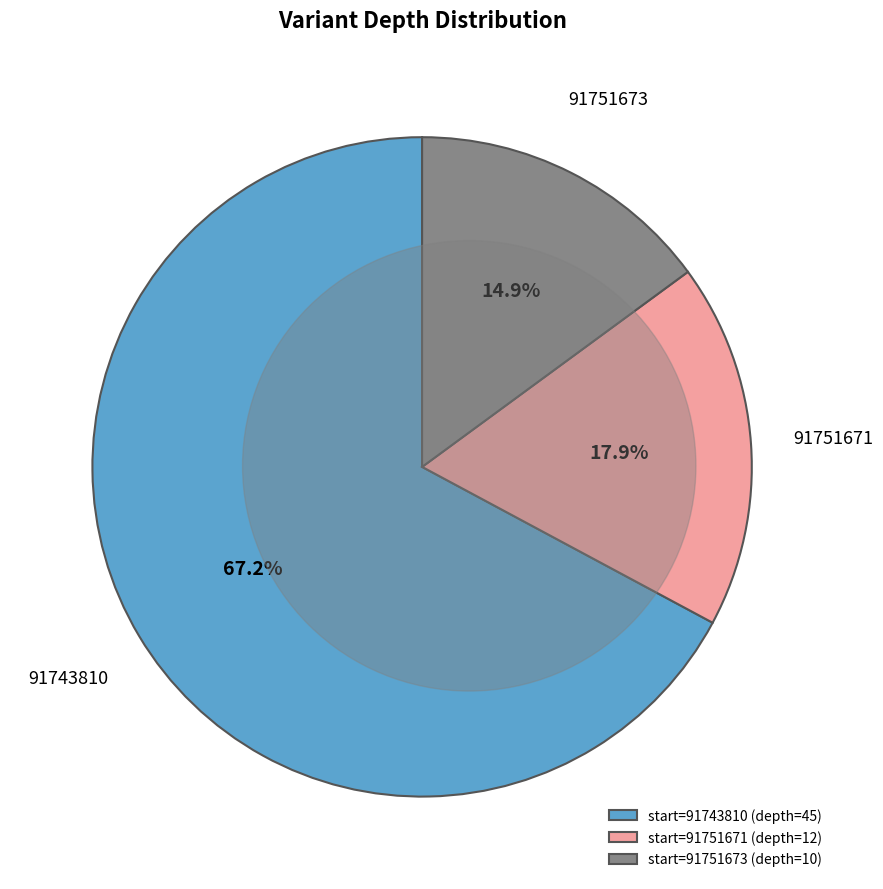

What is the smallest slice in the pie chart?

start=91751673 (depth=10)